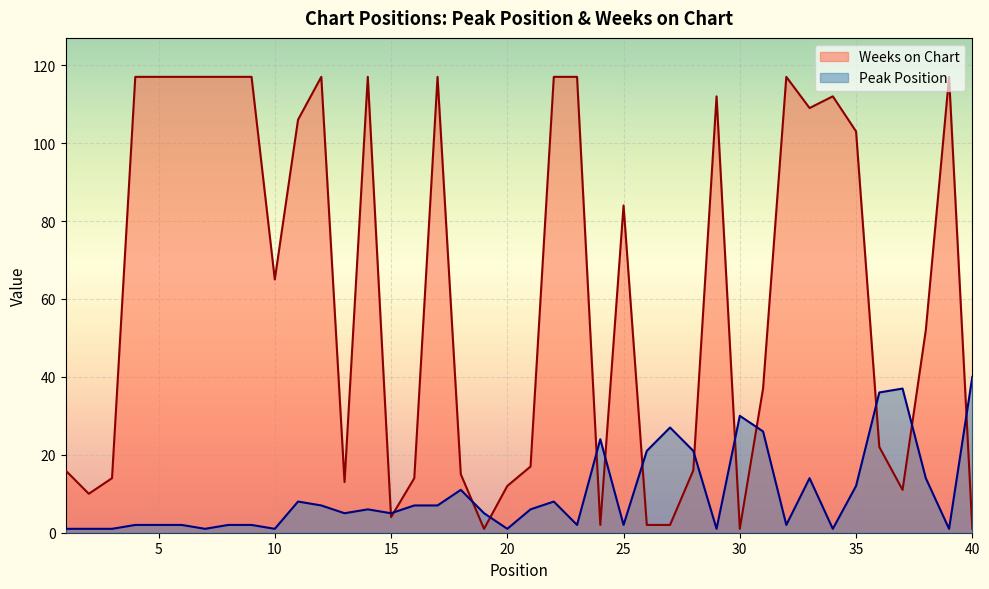

What is the difference between the maximum and minimum values in the Peak Position series?

39